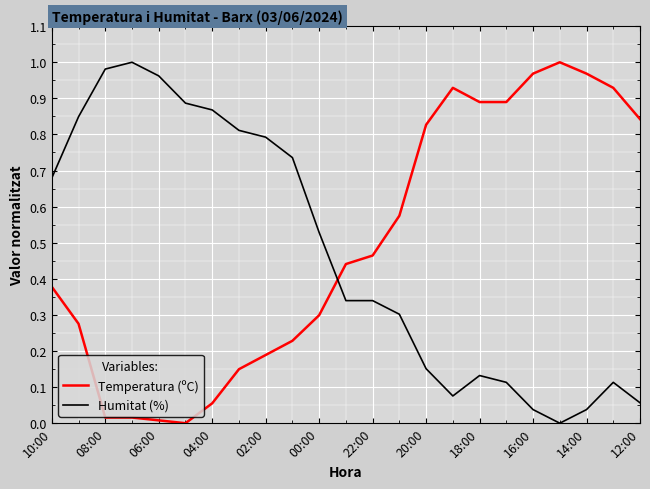

True or false: Temperatura (ºC) and Humitat (%) intersect in this chart.

True